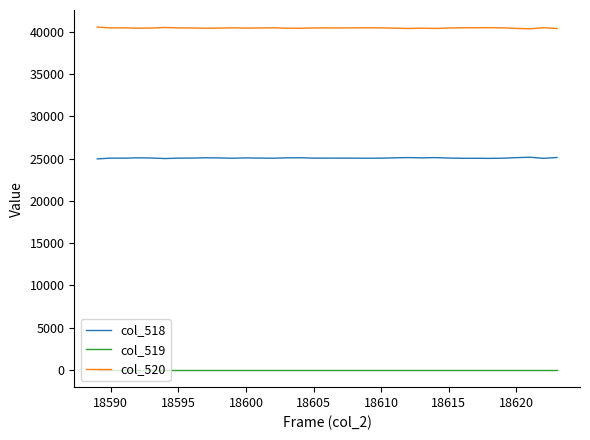

What is the difference between the second highest and minimum values in the col_518 series?

164